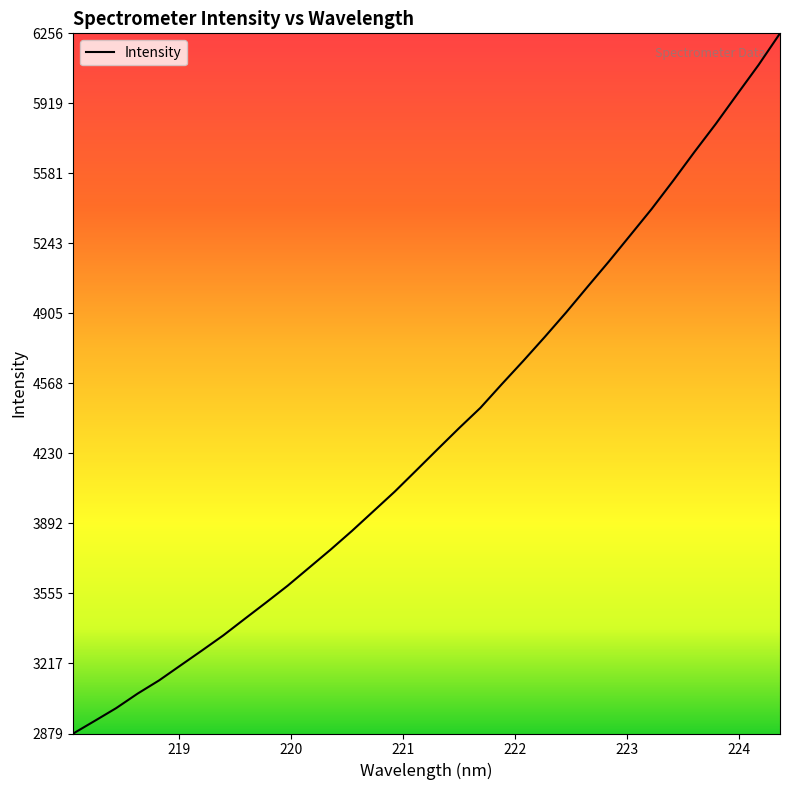

What is the maximum value shown in the chart?

6256.3